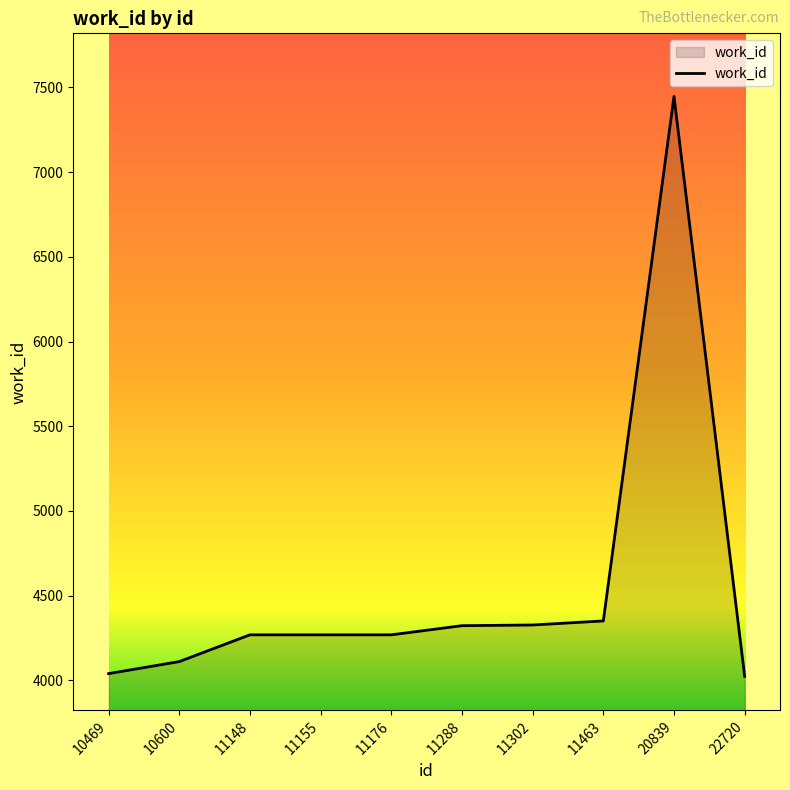

True or false: the data shows 7520 at 11288.

False